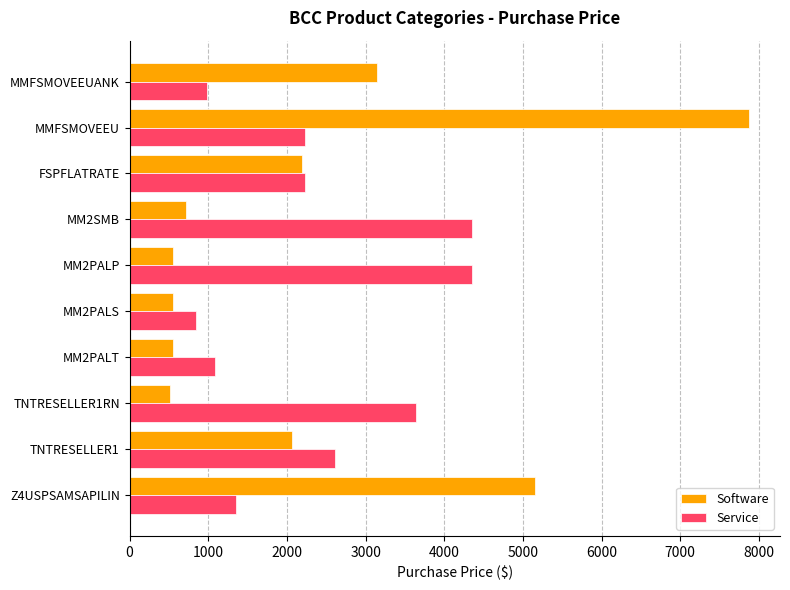

At which category does the chart reach its peak across all series?

MMFSMOVEEU